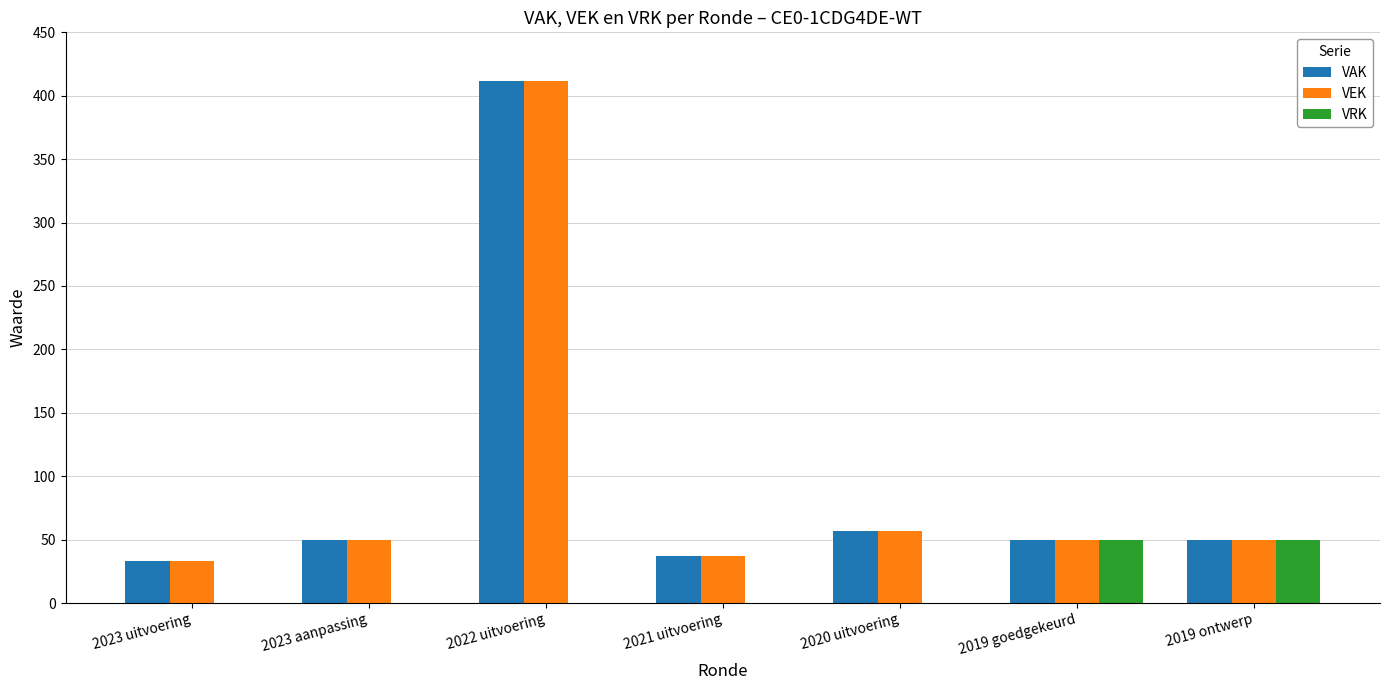

Does the chart contain stacked bars?

No